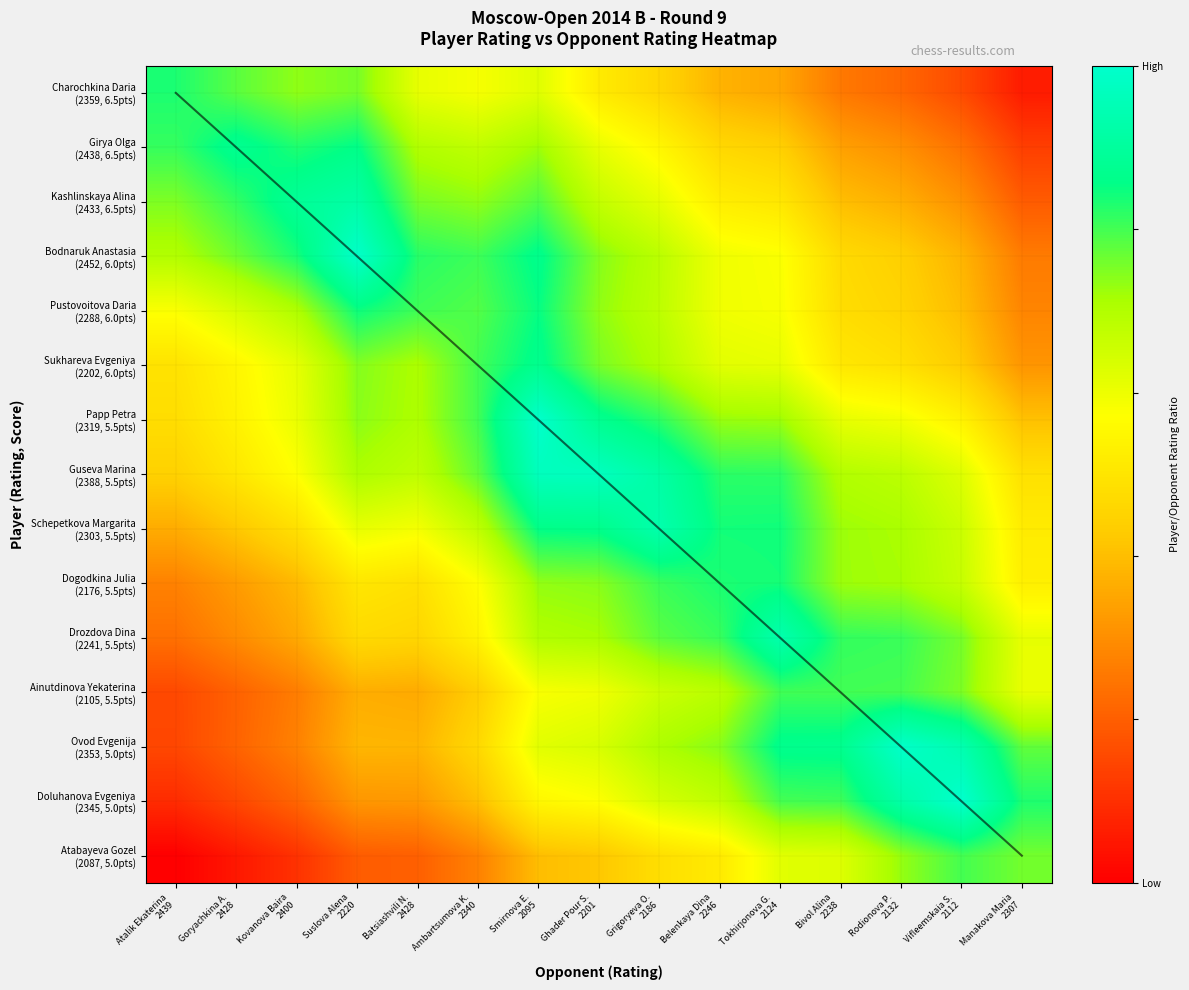

At which label is Papp Petra (2319, 5.5pts) closest to 0?

Manakova Maria 2307